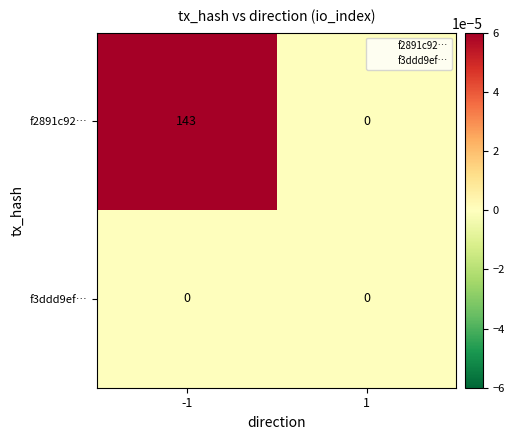

What is the greatest value displayed?

143